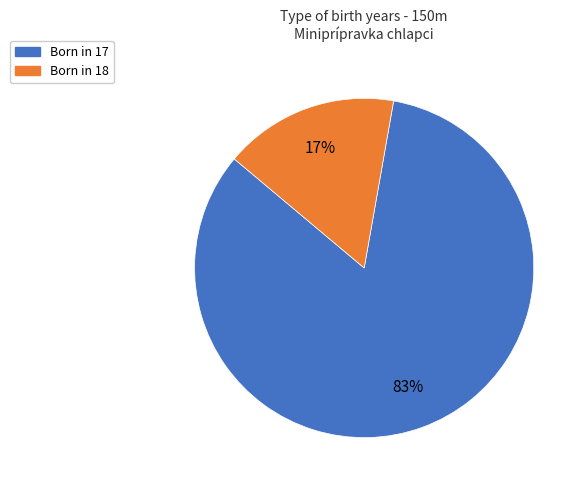

To the nearest percent, what is the average slice percentage?

50%